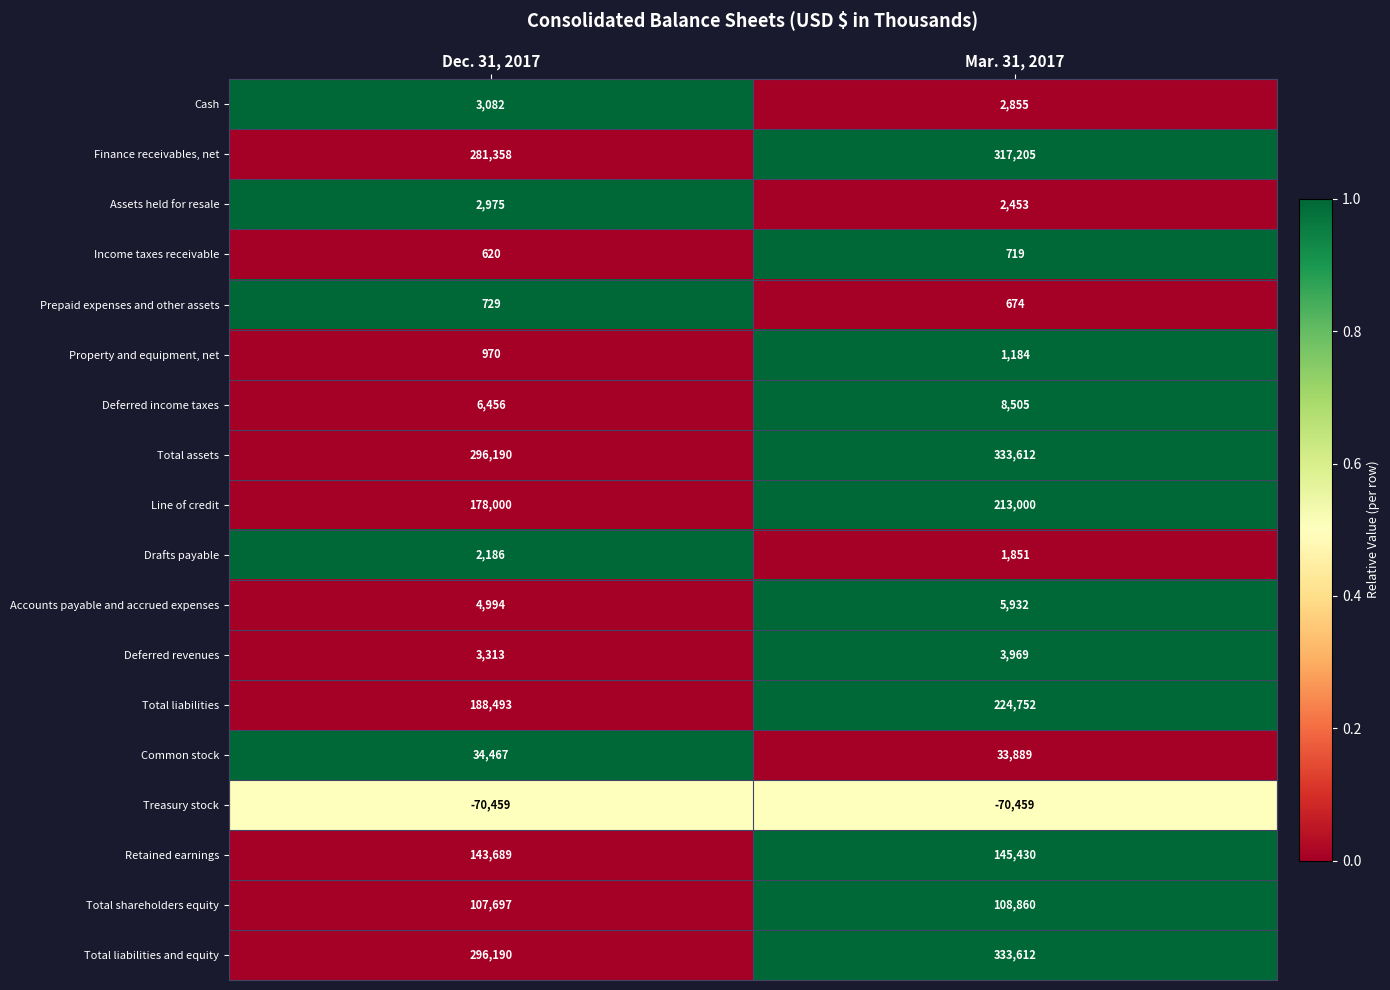

True or false: Assets held for resale has a value of 4142 at Dec. 31, 2017.

False